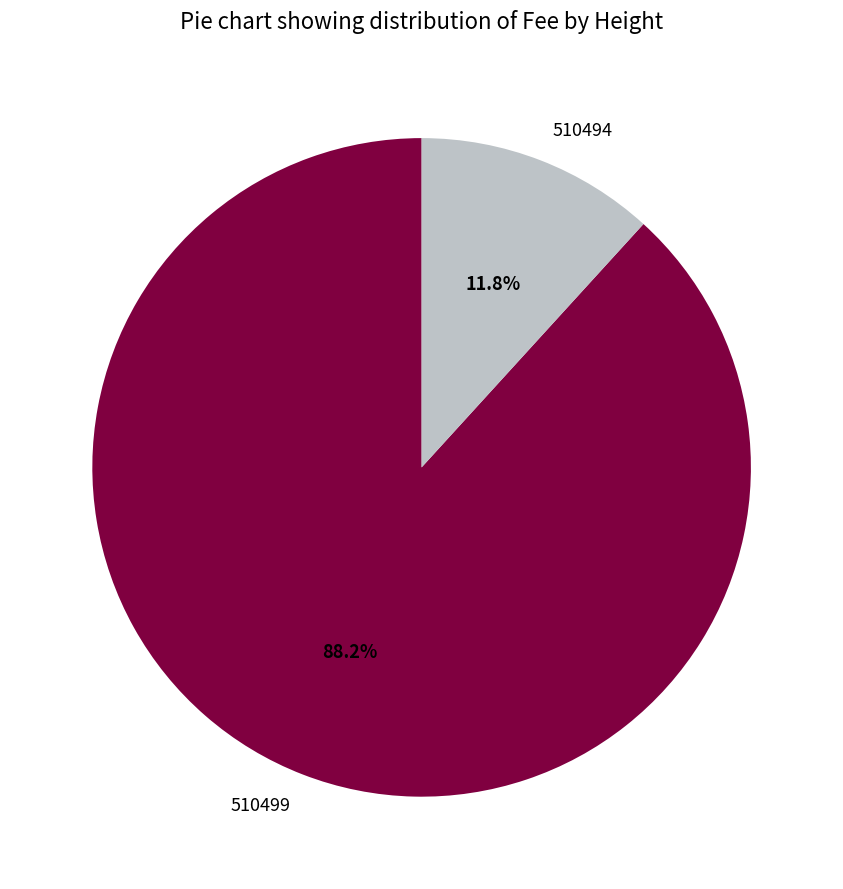

To the nearest percent, what is the difference between the 510499 and 510494 slice percentages?

76%